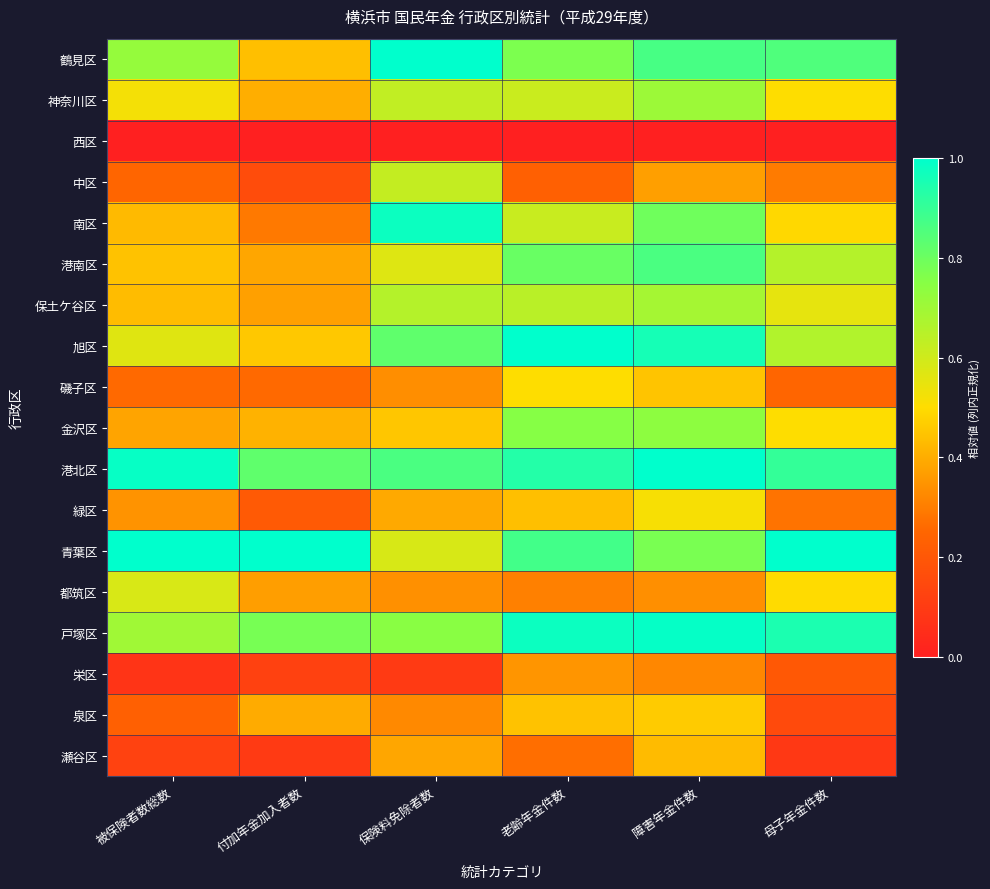

Reading left to right, transcribe all the data shown in this chart.

鶴見区: 被保険者数総数=0.7	付加年金加入者数=0.4	保険料免除者数=1.0	老齢年金件数=0.8	障害年金件数=0.9	母子年金件数=0.9
神奈川区: 被保険者数総数=0.5	付加年金加入者数=0.4	保険料免除者数=0.6	老齢年金件数=0.6	障害年金件数=0.7	母子年金件数=0.5
西区: 被保険者数総数=0.0	付加年金加入者数=0.0	保険料免除者数=0.0	老齢年金件数=0.0	障害年金件数=0.0	母子年金件数=0.0
中区: 被保険者数総数=0.2	付加年金加入者数=0.2	保険料免除者数=0.6	老齢年金件数=0.2	障害年金件数=0.4	母子年金件数=0.3
南区: 被保険者数総数=0.4	付加年金加入者数=0.3	保険料免除者数=1.0	老齢年金件数=0.6	障害年金件数=0.8	母子年金件数=0.5
港南区: 被保険者数総数=0.4	付加年金加入者数=0.4	保険料免除者数=0.6	老齢年金件数=0.8	障害年金件数=0.9	母子年金件数=0.7
保土ケ谷区: 被保険者数総数=0.4	付加年金加入者数=0.4	保険料免除者数=0.7	老齢年金件数=0.6	障害年金件数=0.7	母子年金件数=0.6
旭区: 被保険者数総数=0.6	付加年金加入者数=0.5	保険料免除者数=0.8	老齢年金件数=1.0	障害年金件数=1.0	母子年金件数=0.7
磯子区: 被保険者数総数=0.3	付加年金加入者数=0.3	保険料免除者数=0.3	老齢年金件数=0.5	障害年金件数=0.4	母子年金件数=0.2
金沢区: 被保険者数総数=0.4	付加年金加入者数=0.4	保険料免除者数=0.5	老齢年金件数=0.8	障害年金件数=0.7	母子年金件数=0.5
港北区: 被保険者数総数=1.0	付加年金加入者数=0.8	保険料免除者数=0.9	老齢年金件数=0.9	障害年金件数=1.0	母子年金件数=0.9
緑区: 被保険者数総数=0.3	付加年金加入者数=0.2	保険料免除者数=0.4	老齢年金件数=0.4	障害年金件数=0.5	母子年金件数=0.3
青葉区: 被保険者数総数=1.0	付加年金加入者数=1.0	保険料免除者数=0.6	老齢年金件数=0.9	障害年金件数=0.8	母子年金件数=1.0
都筑区: 被保険者数総数=0.6	付加年金加入者数=0.4	保険料免除者数=0.3	老齢年金件数=0.3	障害年金件数=0.3	母子年金件数=0.5
戸塚区: 被保険者数総数=0.7	付加年金加入者数=0.8	保険料免除者数=0.7	老齢年金件数=1.0	障害年金件数=1.0	母子年金件数=0.9
栄区: 被保険者数総数=0.1	付加年金加入者数=0.1	保険料免除者数=0.1	老齢年金件数=0.4	障害年金件数=0.3	母子年金件数=0.2
泉区: 被保険者数総数=0.2	付加年金加入者数=0.4	保険料免除者数=0.3	老齢年金件数=0.4	障害年金件数=0.5	母子年金件数=0.2
瀬谷区: 被保険者数総数=0.1	付加年金加入者数=0.1	保険料免除者数=0.4	老齢年金件数=0.3	障害年金件数=0.4	母子年金件数=0.1